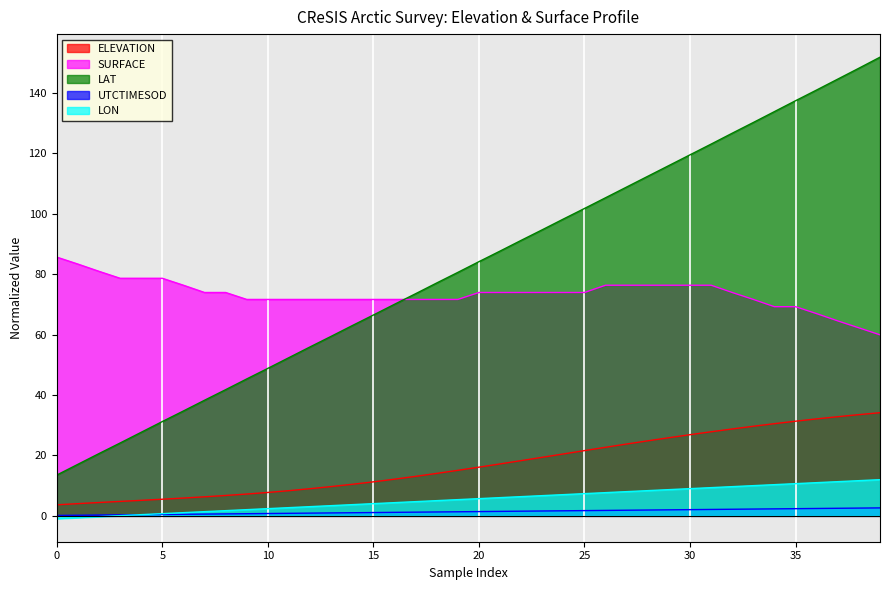

Which has a higher value, 15 or 18?

18